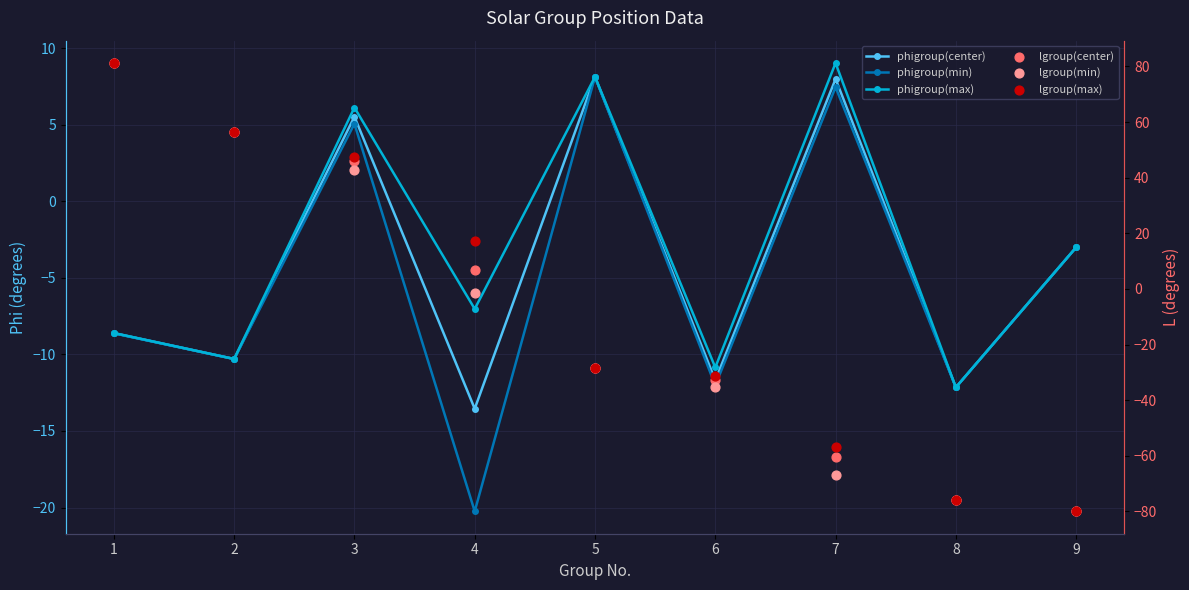

Which series reaches the minimum Y coordinate?

lgroup(center)